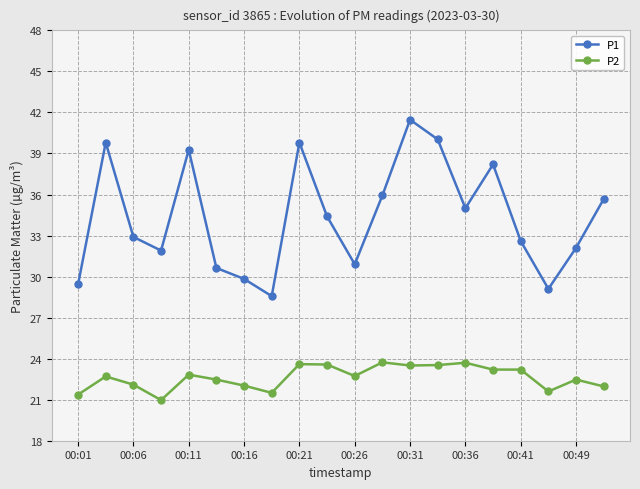

What is the value of the P2 point at the 20th from the left?

22.0